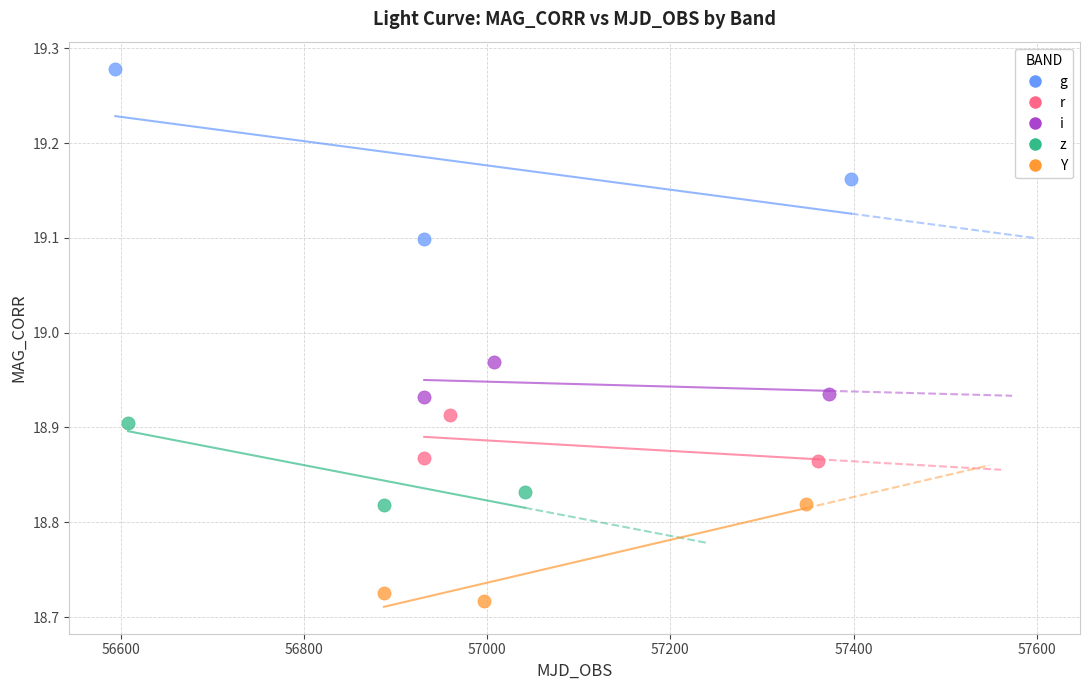

Which series contains the highest Y value?

g